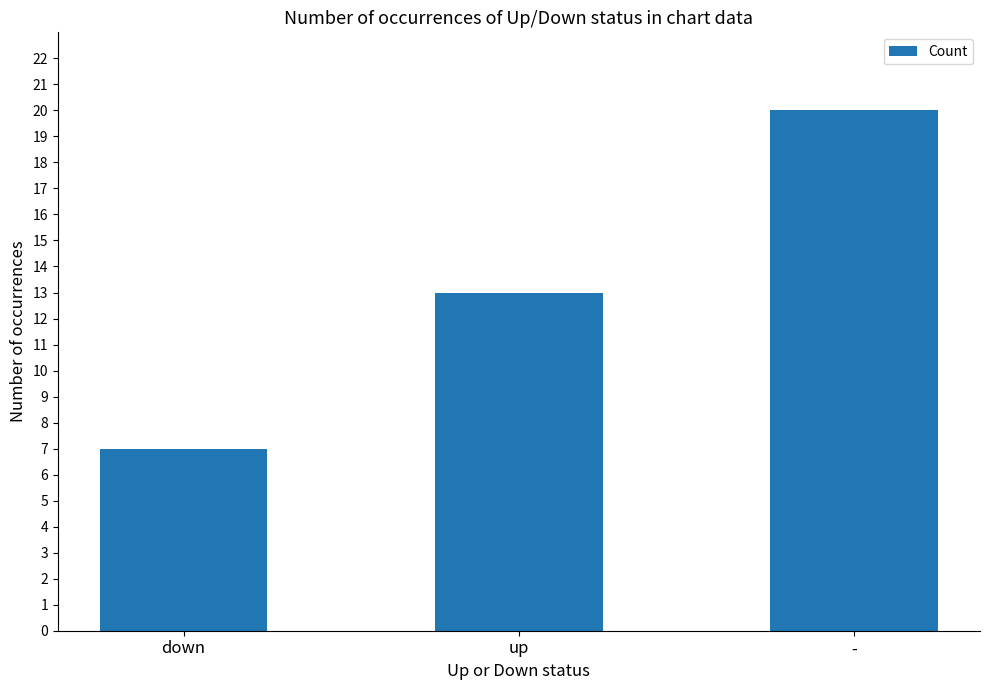

What value does the data have at down?

7